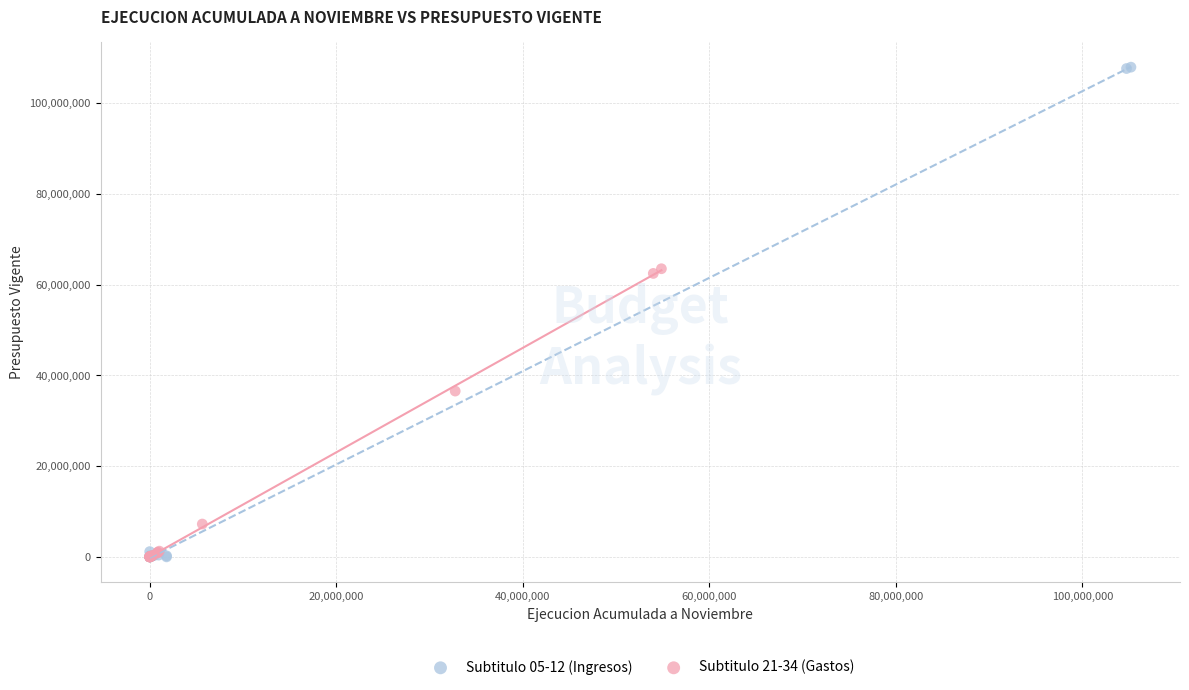

Which series contains the highest Y value?

Subtitulo 05-12 (Ingresos)